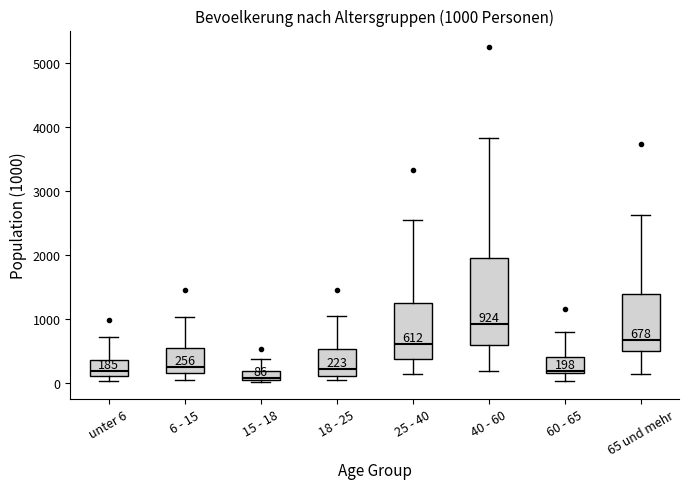

Which box has the highest median line?

40 - 60